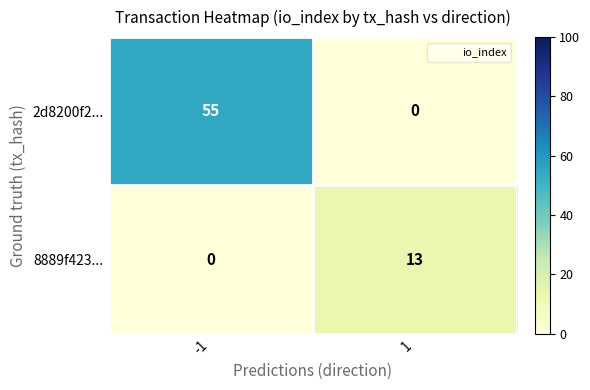

True or false: 2d8200f2... has a value of 30 at -1.

False